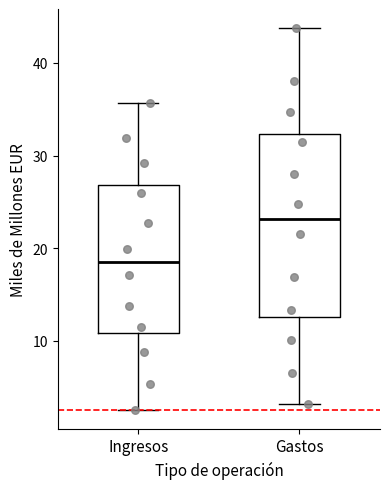

Reading left to right, read every box against the y-axis: the position of its median line, the range the box covers, and the ends of its whiskers. The values are not printed on the chart, so give them approximately, as read against the axis.

Ingresos: median 19, box 11 to 27, whiskers 3 to 36
Gastos: median 23, box 13 to 32, whiskers 3 to 44